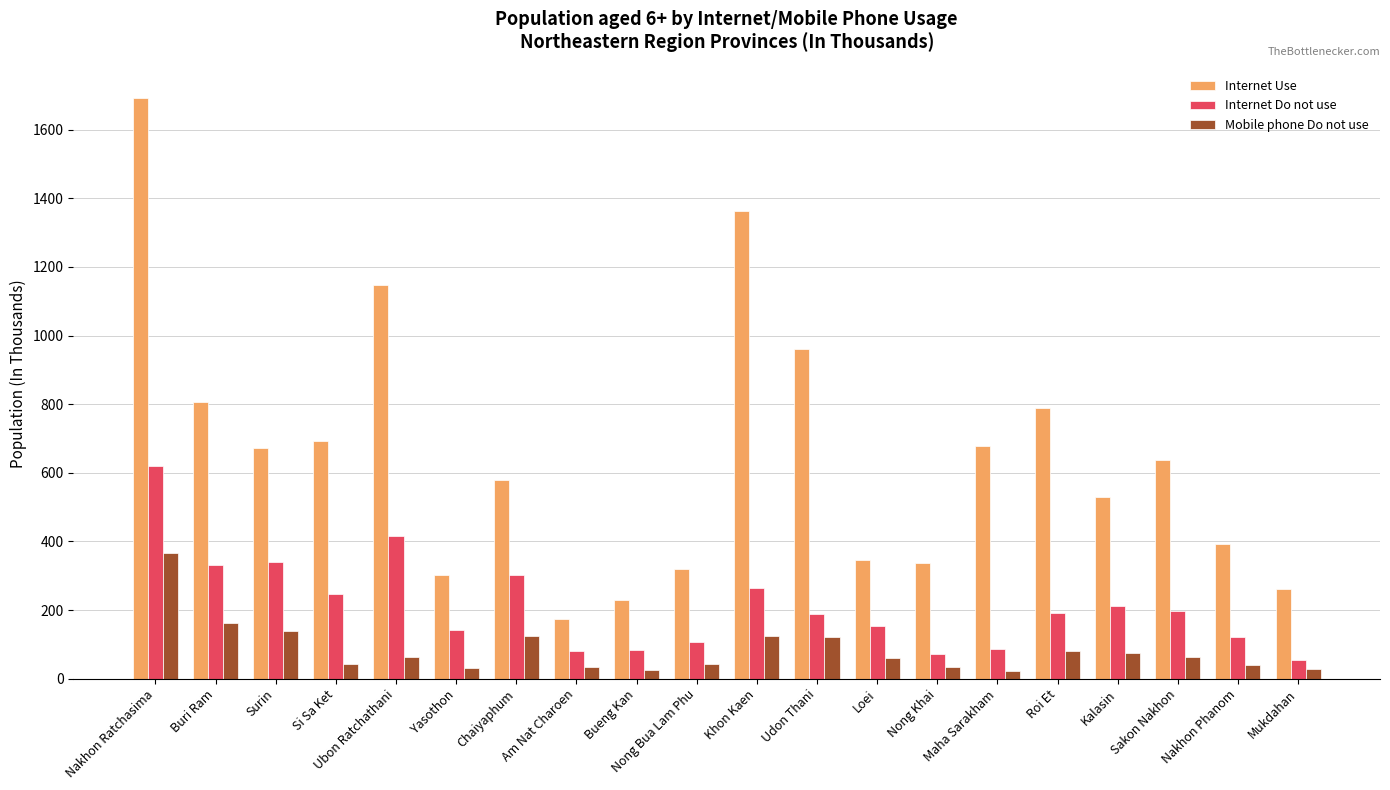

Is the value of Mobile phone Do not use at Mukdahan greater than the value of Internet Do not use at Nakhon Phanom?

No